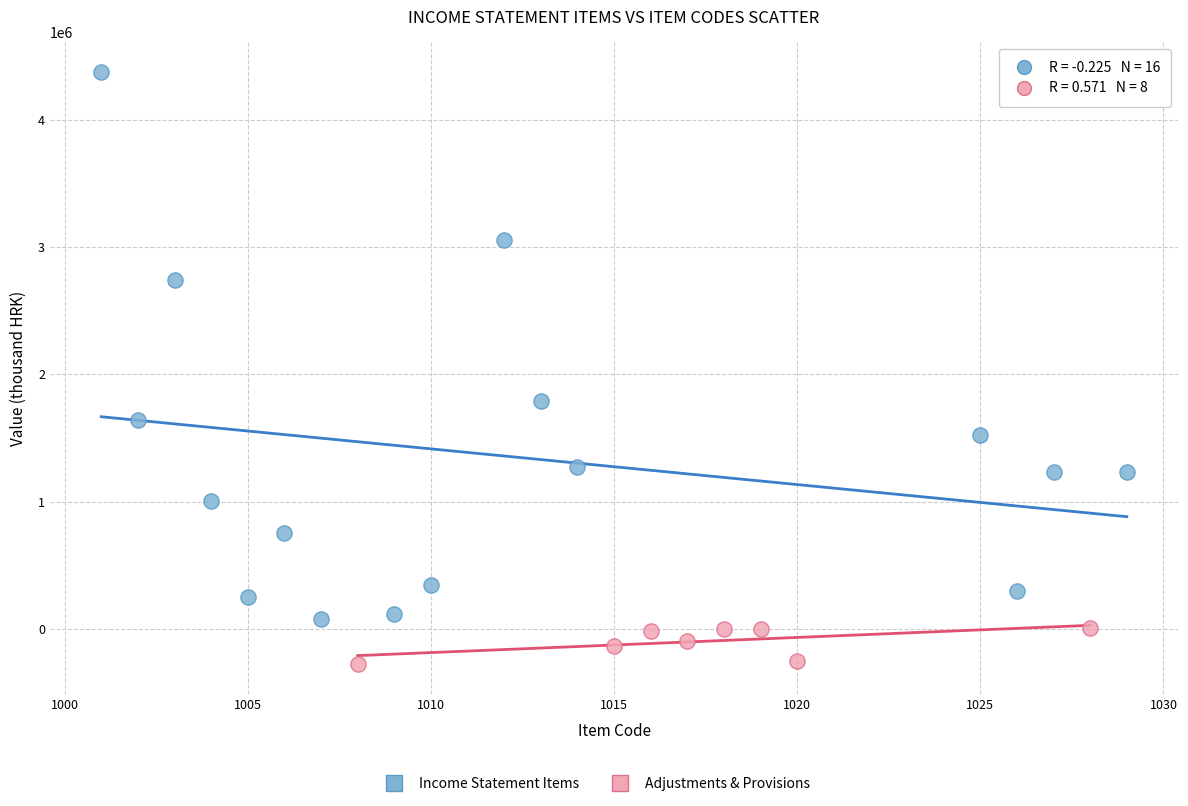

Which series has the widest spread of Y values?

Income Statement Items